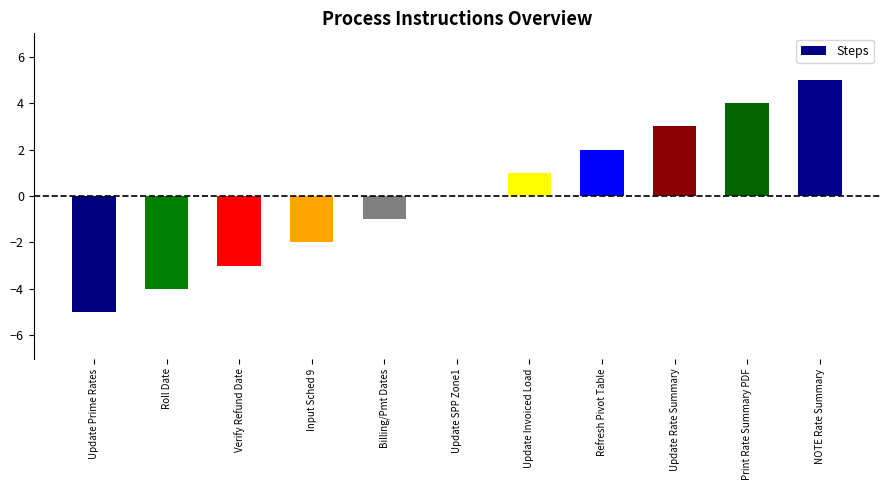

Reading left to right, transcribe all the data shown in this chart.

Update Prime Rates=-5	Roll Date=-4	Verify Refund Date=-3	Input Sched 9=-2	Billing/Pmt Dates=-1	Update SPP Zone1=0	Update Invoiced Load=1	Refresh Pivot Table=2	Update Rate Summary=3	Print Rate Summary PDF=4	NOTE Rate Summary=5